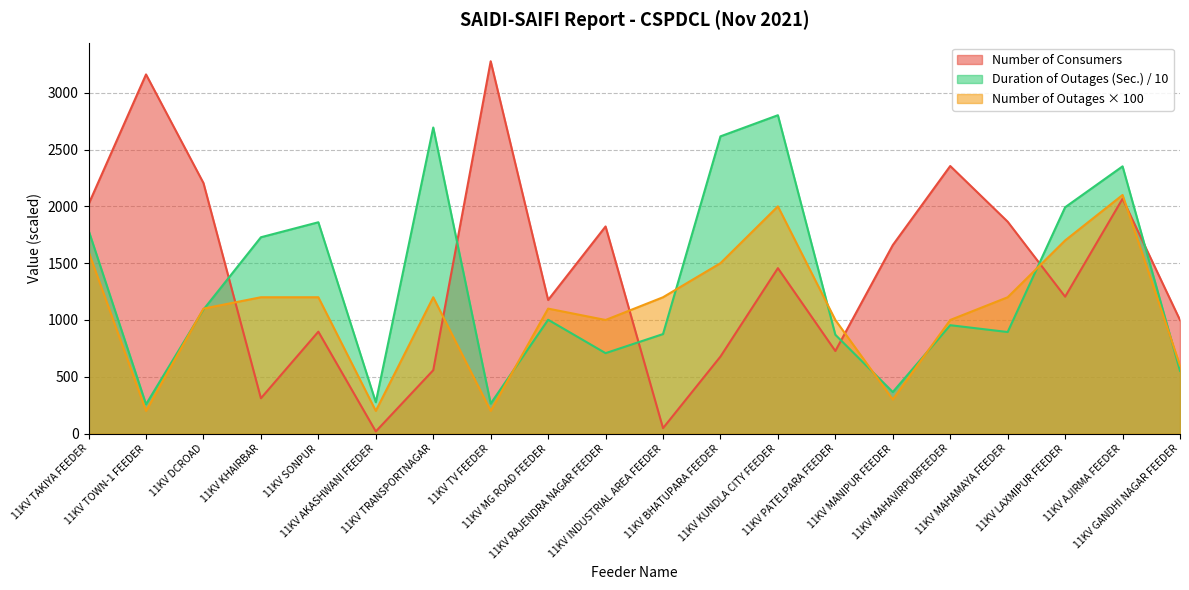

What are all the series names shown in the legend?

Number of Consumers, Duration of Outages (Sec.) / 10, Number of Outages × 100